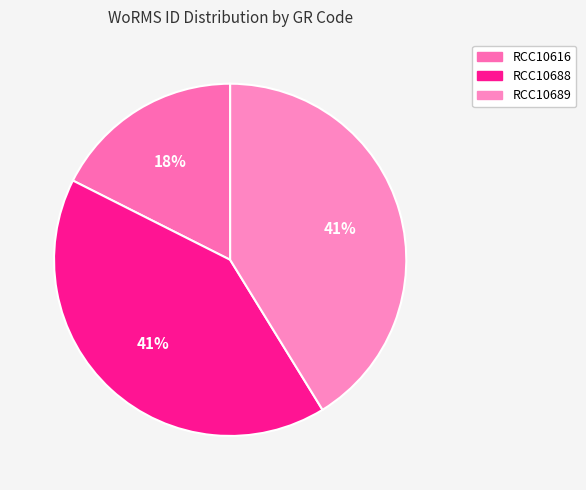

Which category has the smallest portion of the pie?

RCC10616